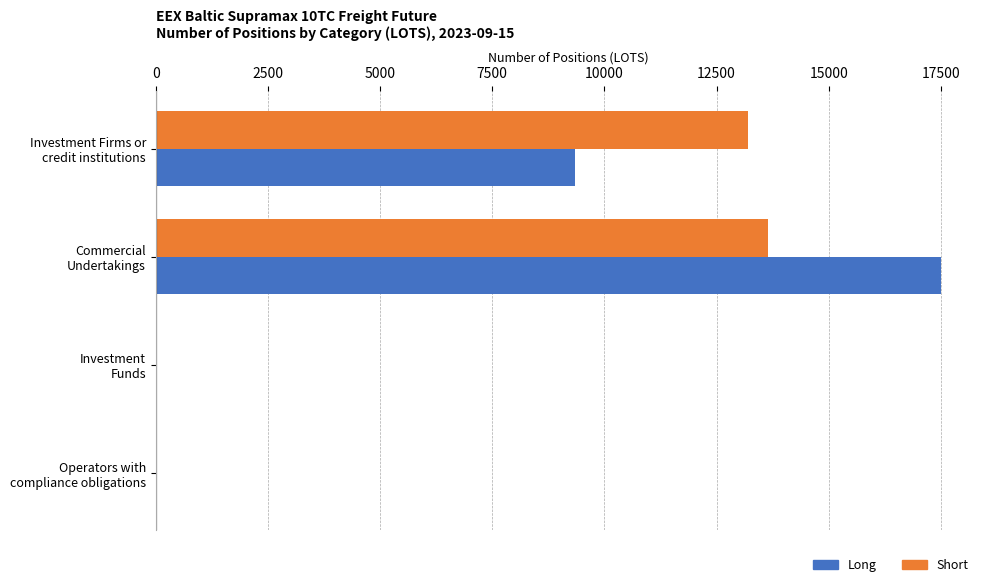

What is the maximum value shown in the chart?

17498.6